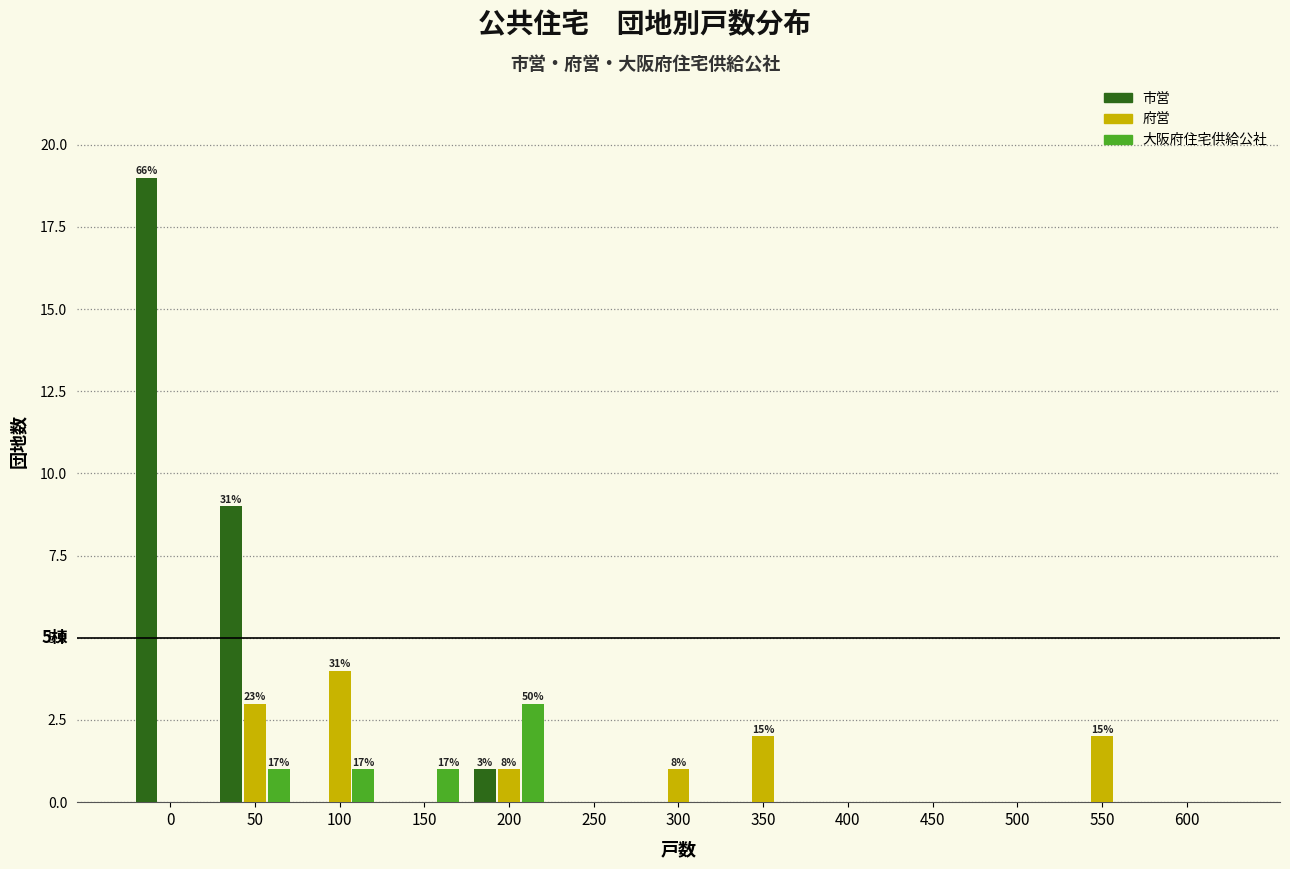

True or false: 府営 has a value of 1 at 200.

True